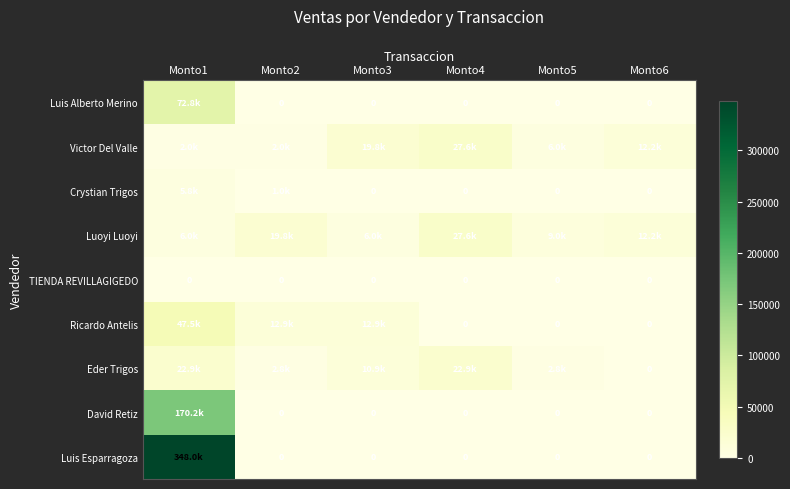

Between Monto6 and Monto5, which is larger?

Monto6